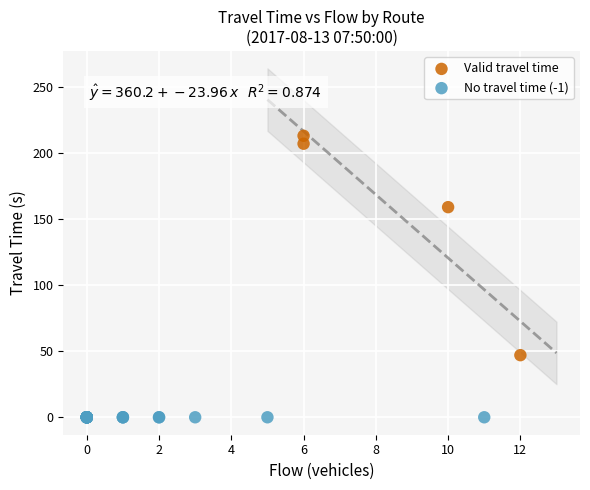

Which series contains the lowest Y value?

No travel time (-1)